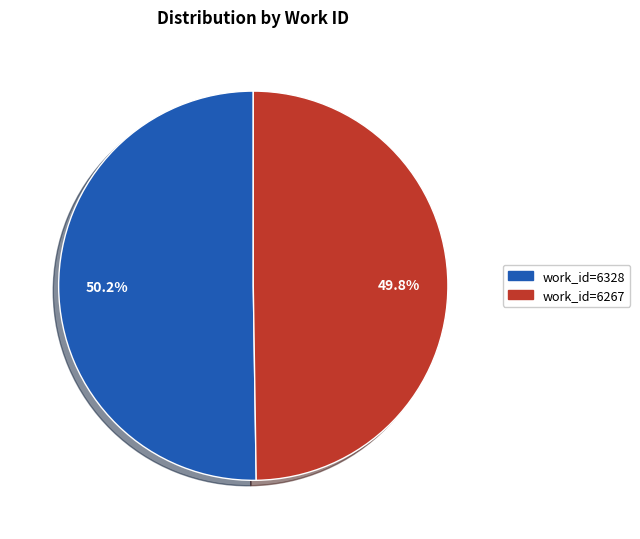

Is there any slice that represents more than half of the pie?

Yes